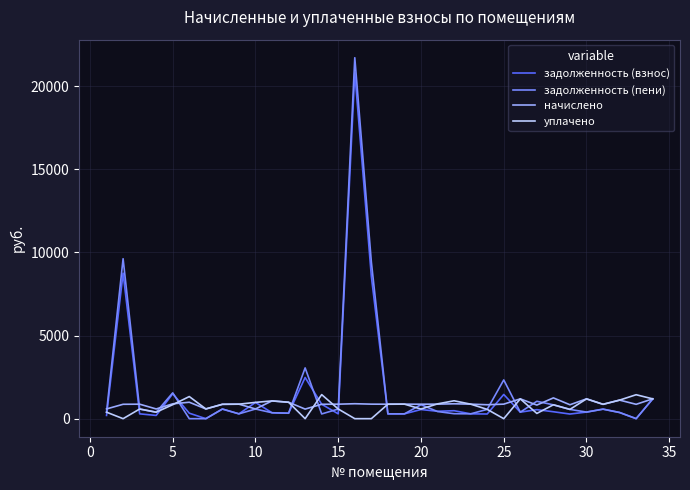

How many values in the начислено series are below 871?

15